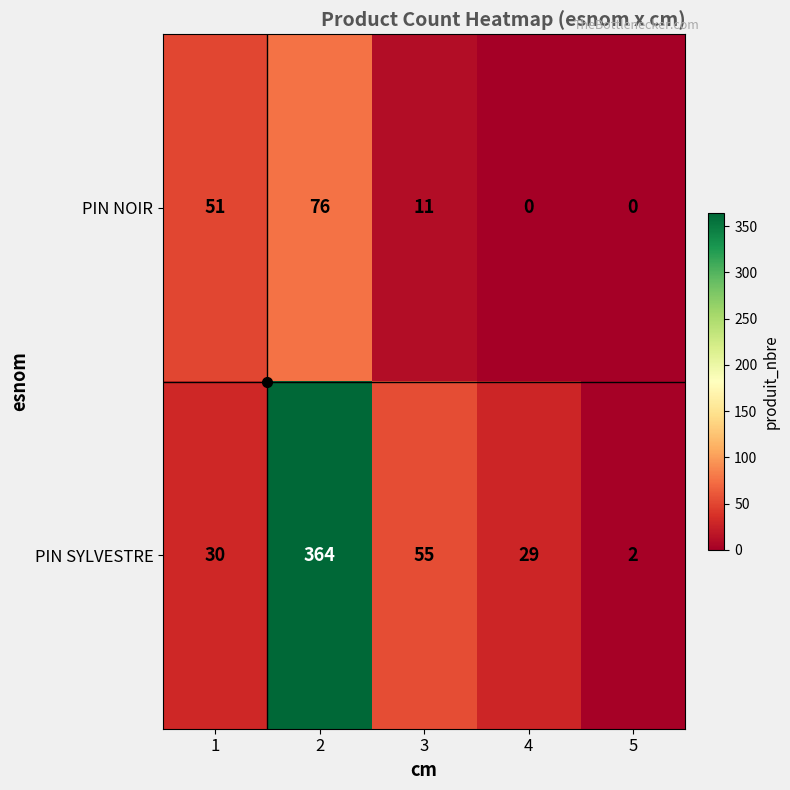

How many PIN NOIR values are between 0 and 51?

4